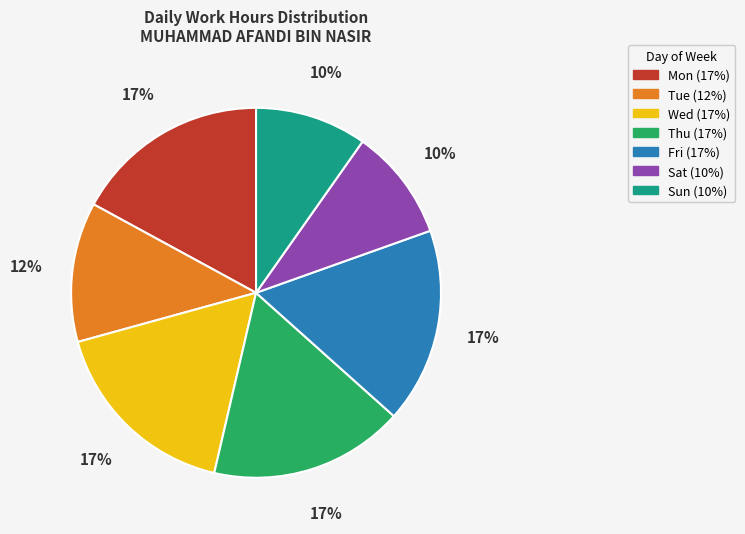

To the nearest percent, what is the difference between the Fri and Sat slice percentages?

7%